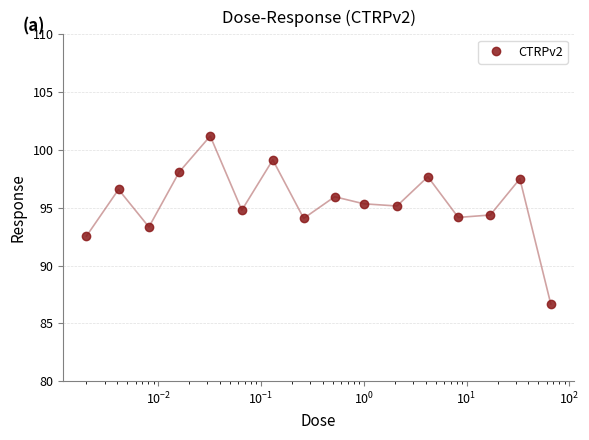

What is the value of the 6th point from the left?

94.8